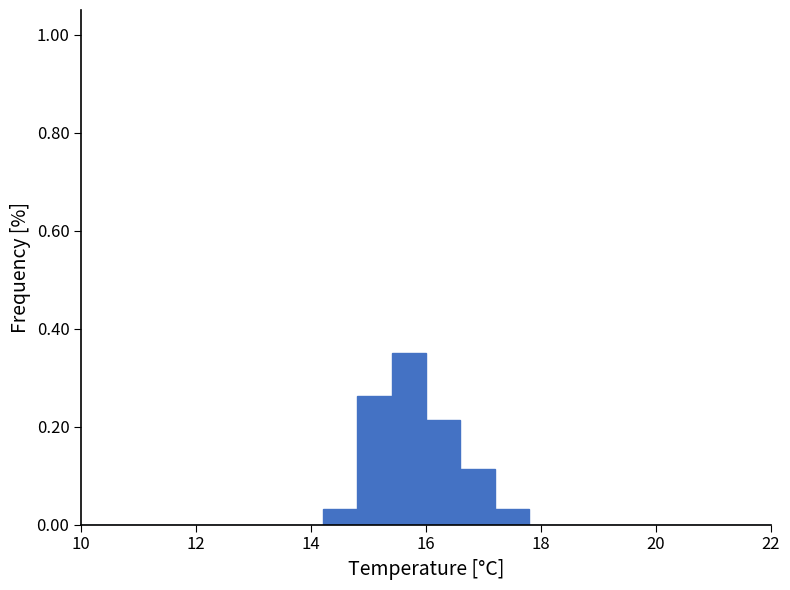

Read against the x-axis, roughly where is the centre of the tallest bar?

15.8